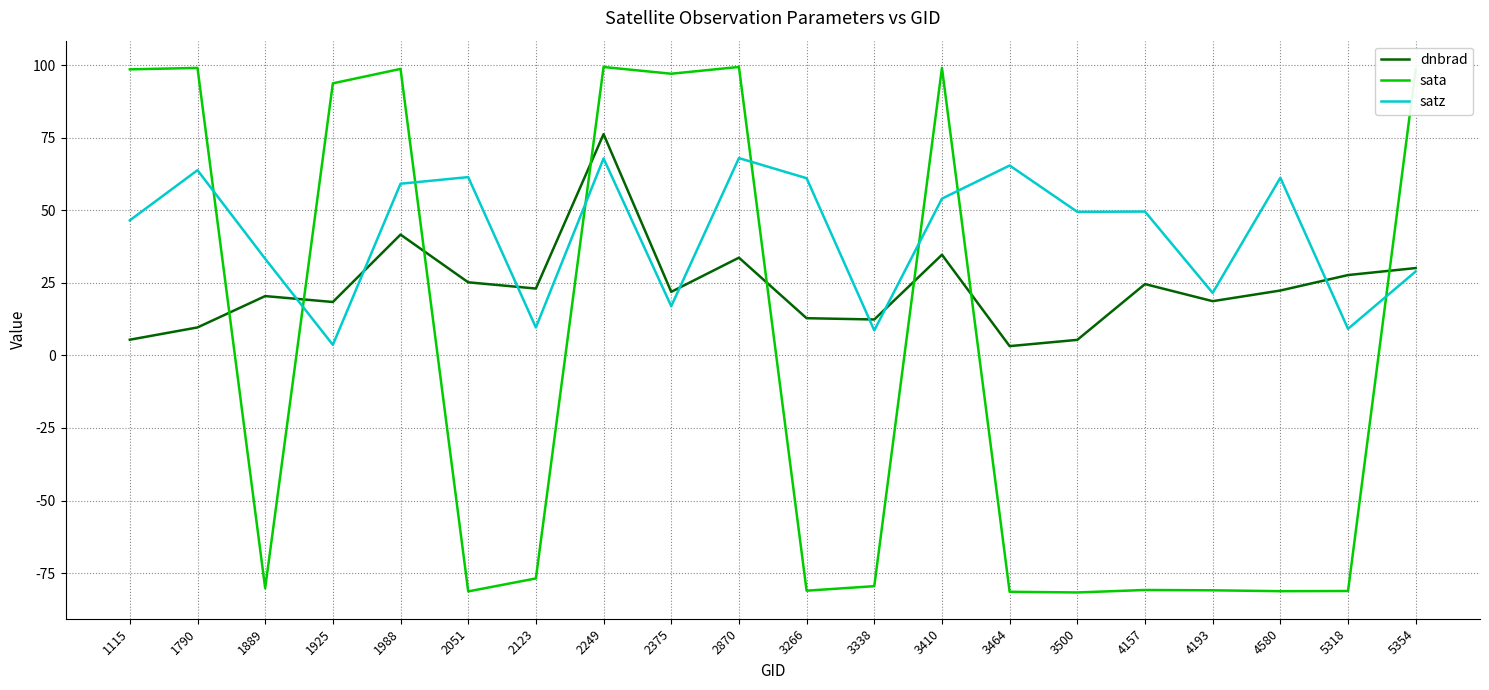

Which series has the widest spread of values?

sata